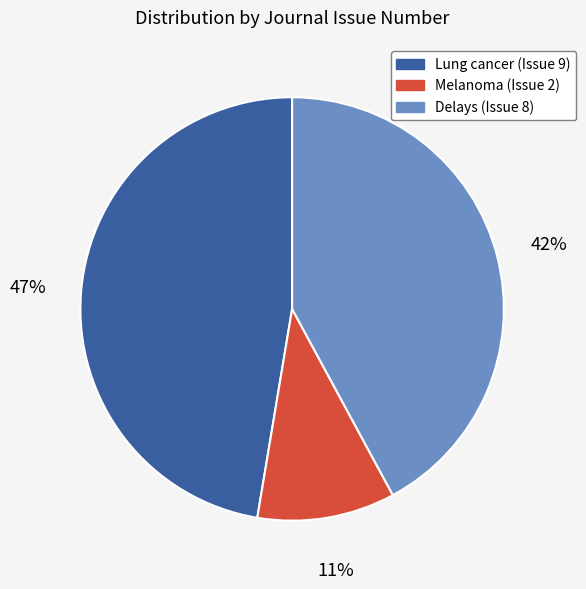

How many segments does this pie chart have?

3